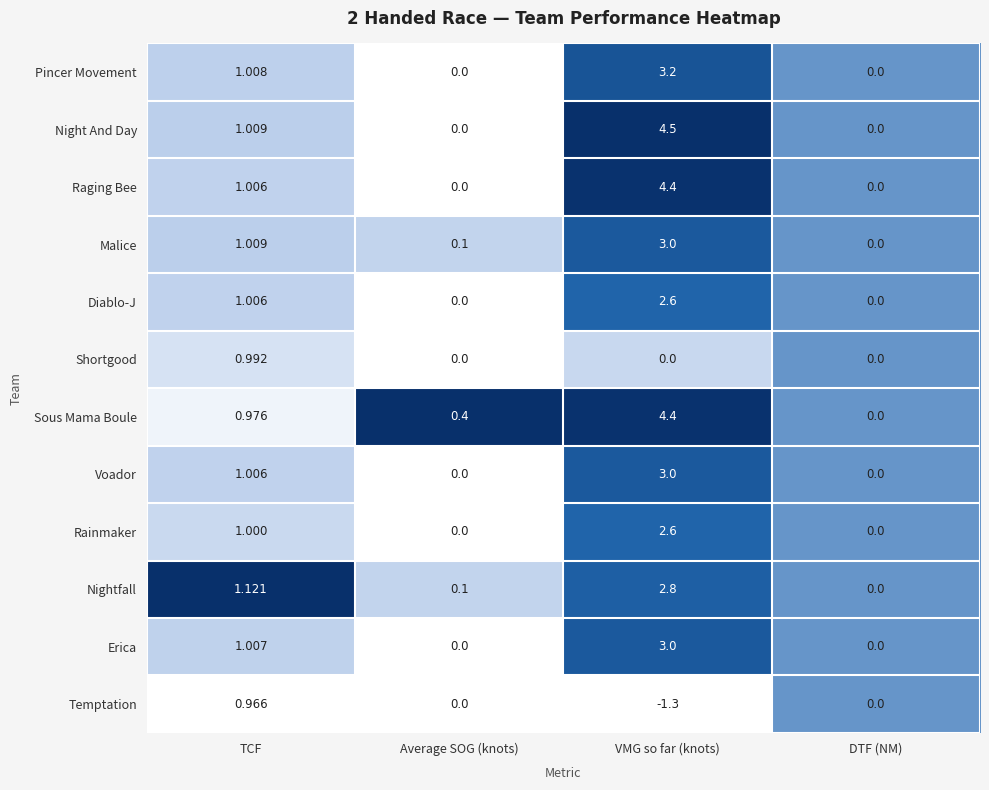

How many categories are shown in the chart?

4